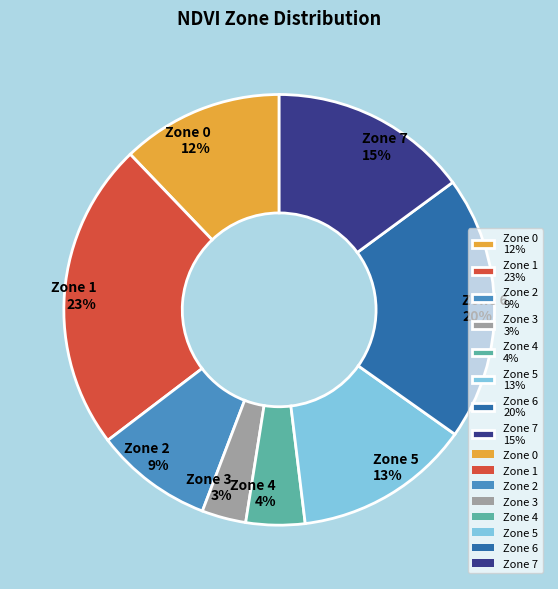

Is there any slice that represents more than half of the pie?

No